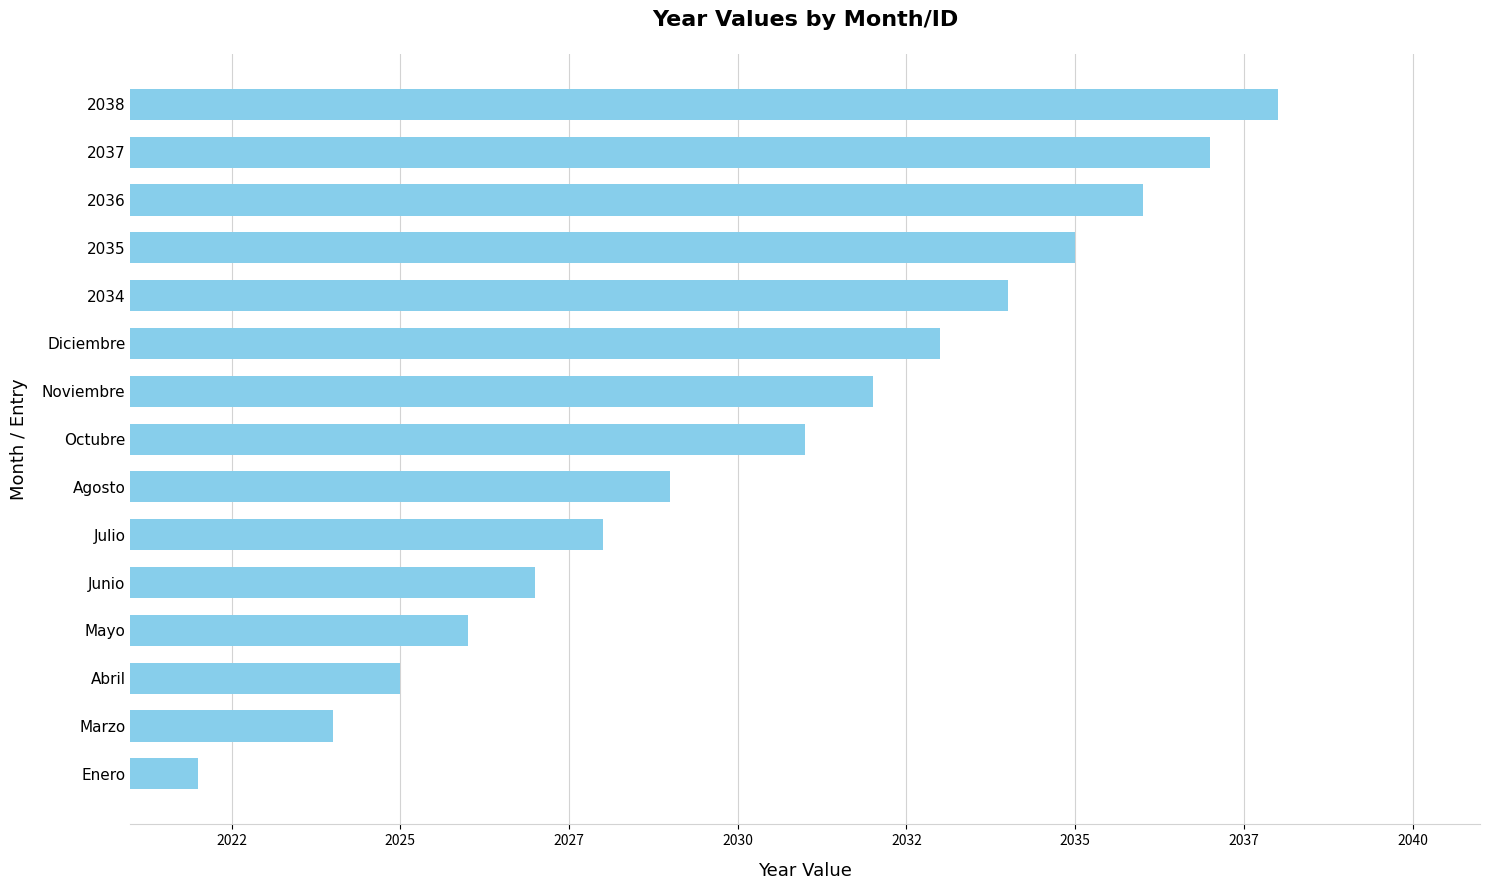

Rank the categories by value from lowest to highest.

Enero, Marzo, Abril, Mayo, Junio, Julio, Agosto, Octubre, Noviembre, Diciembre, 2034, 2035, 2036, 2037, 2038